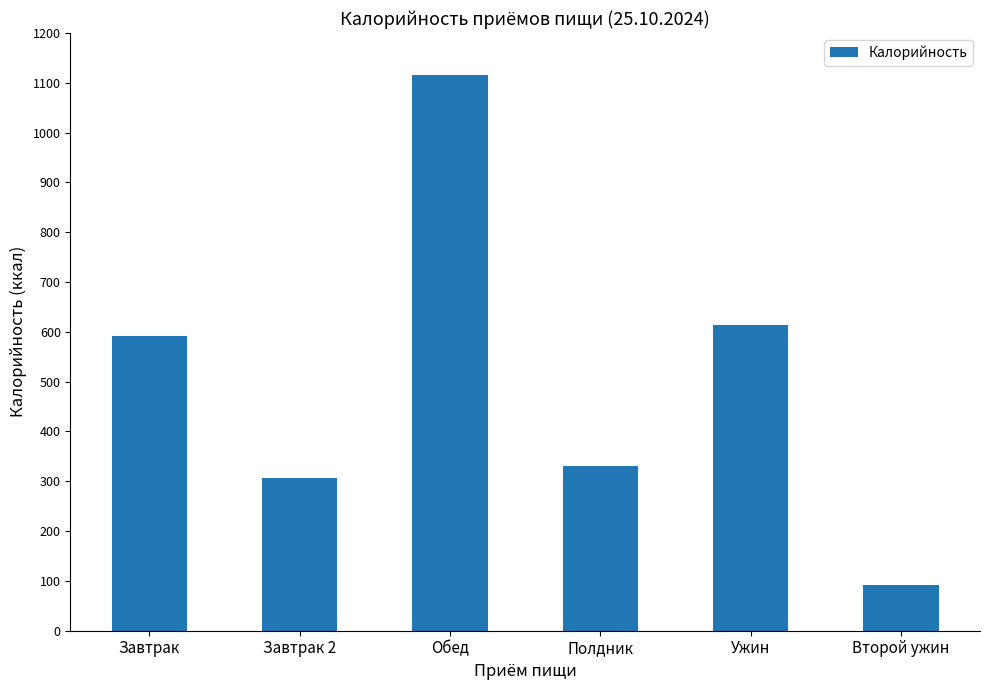

Between Ужин and Второй ужин, which is larger?

Ужин